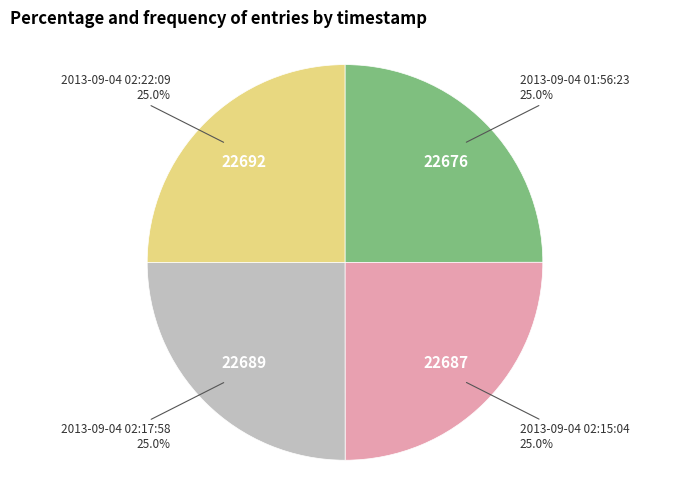

To the nearest percent, what percentage of the pie is 2013-09-04 02:22:09?

25%